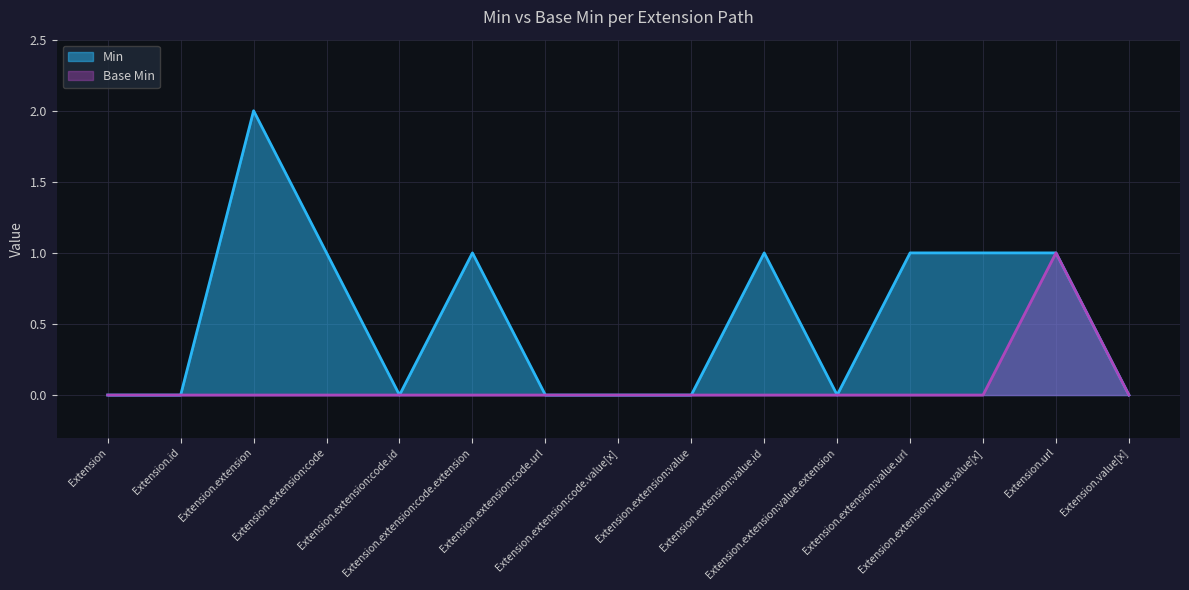

Where is the first local maximum for Base Min?

Extension.url